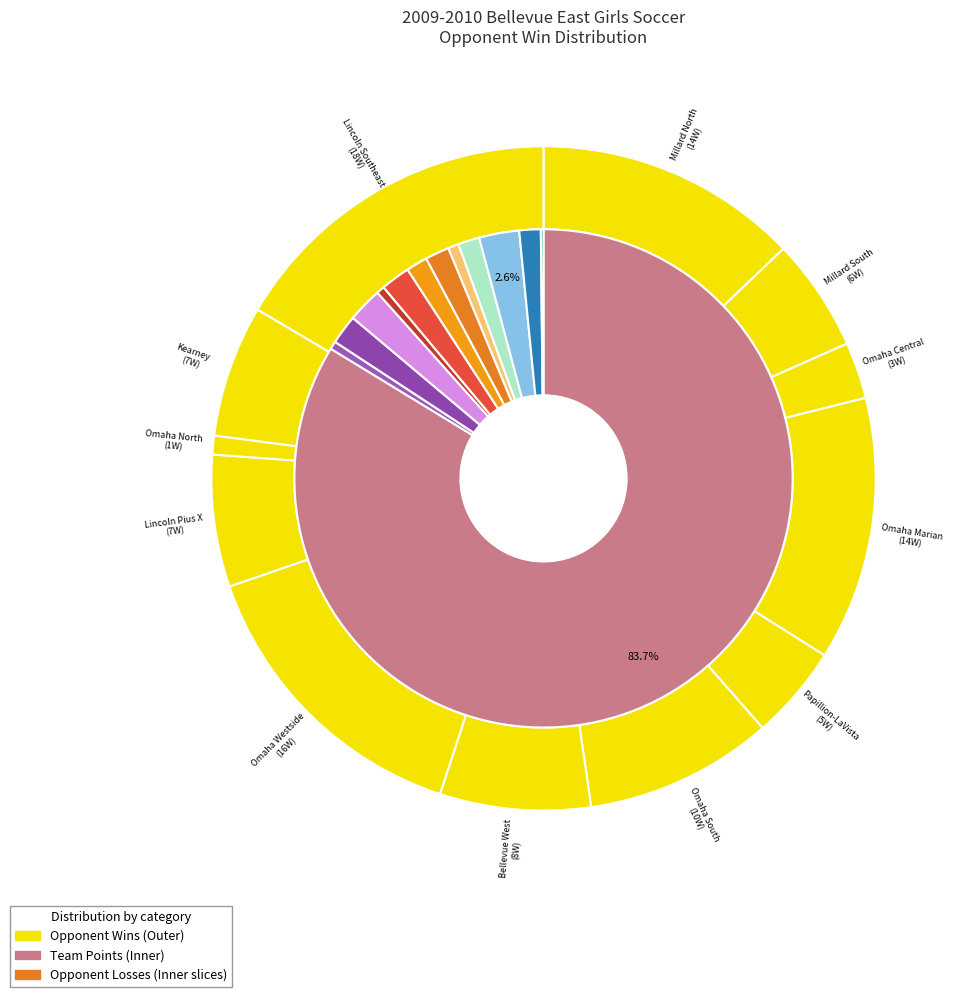

Does any single category account for the majority?

No